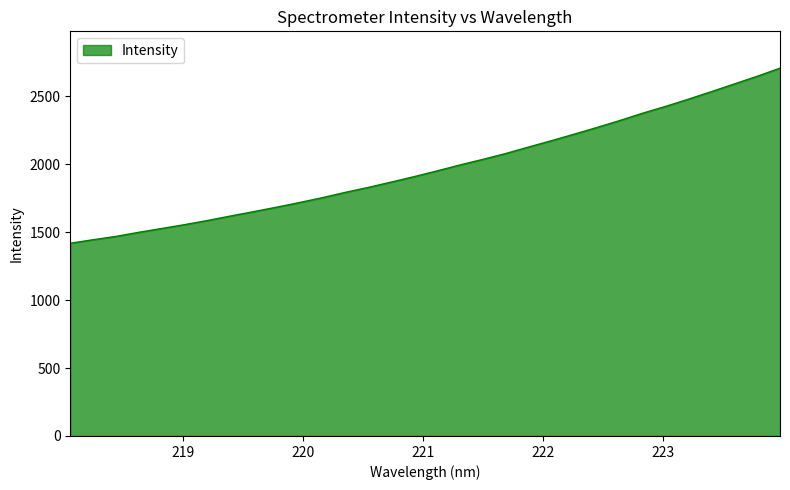

What is the difference between the maximum and minimum values?

1288.6